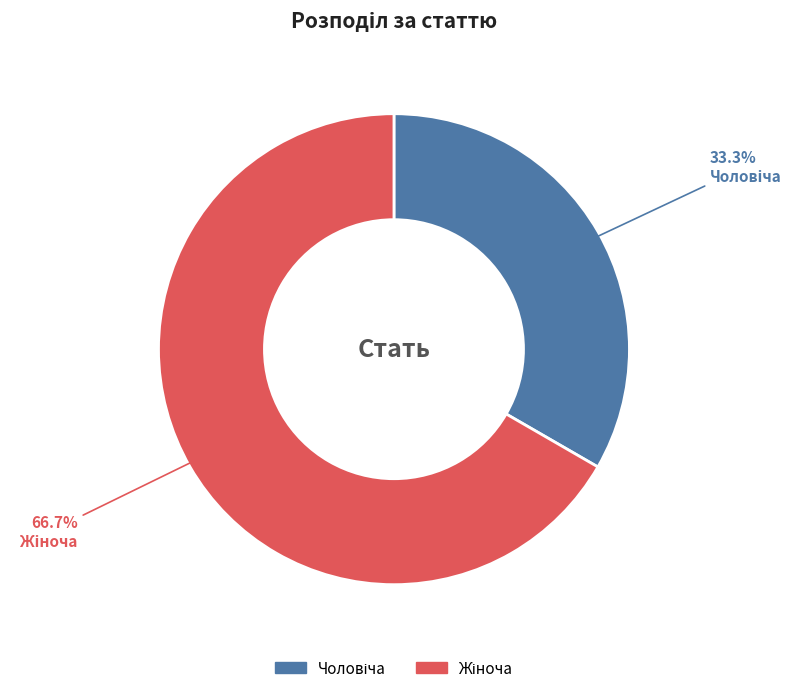

Does any single category account for the majority?

Yes